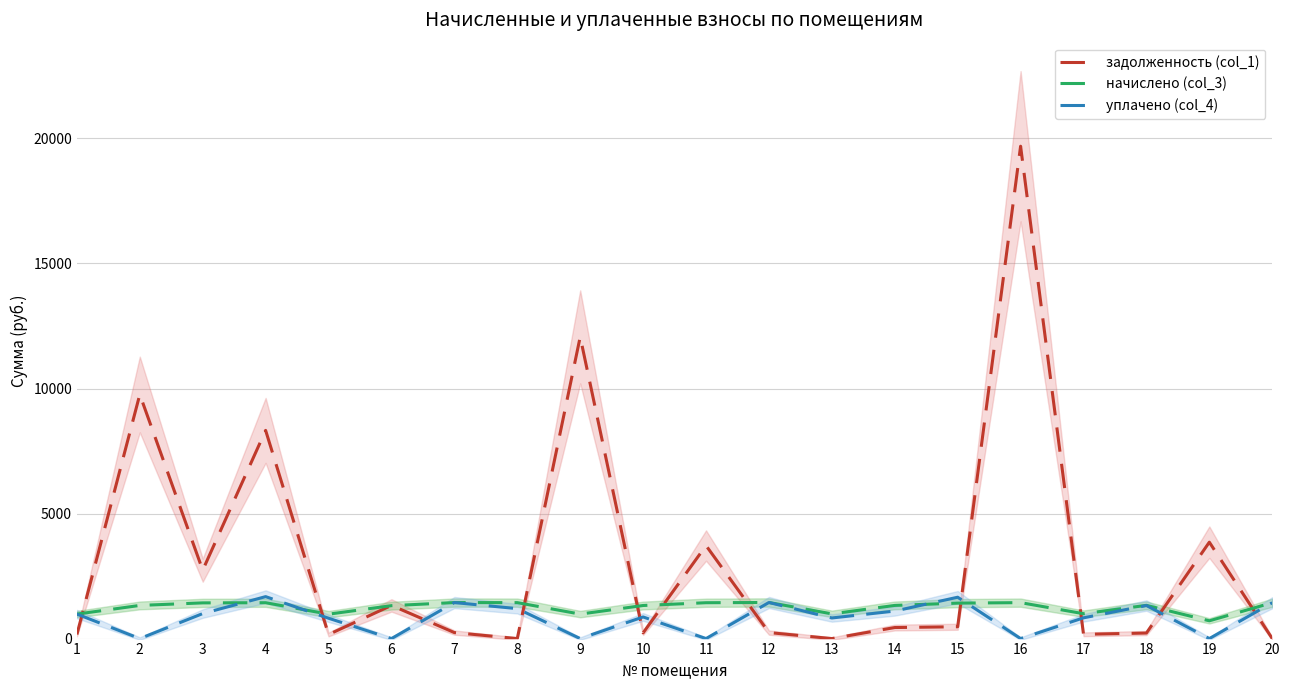

How many lines are shown in the chart?

3